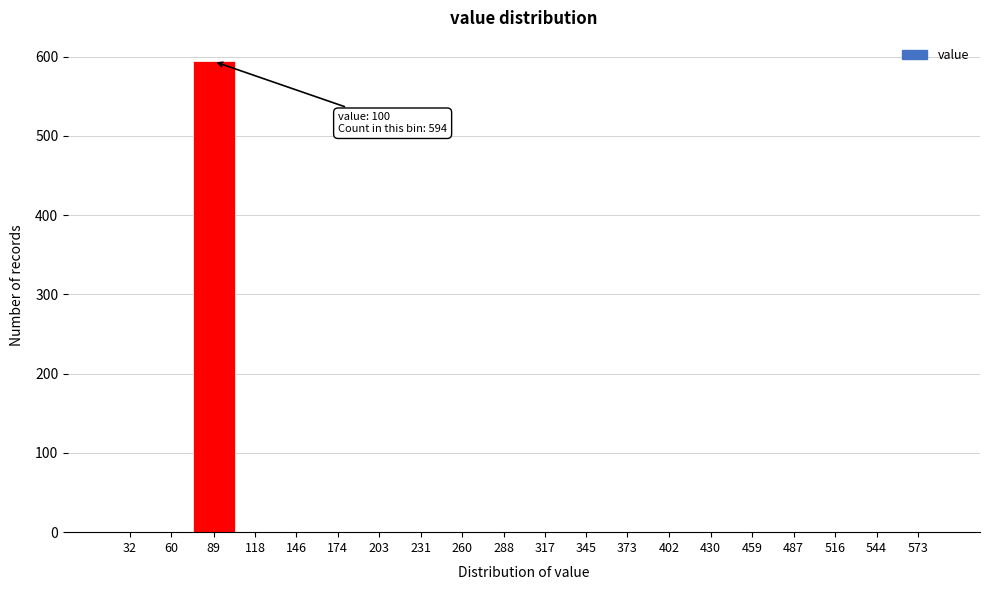

Reading right to left, what are all the values shown in this chart?

573=0	544=0	516=0	487=0	459=0	430=0	402=0	373=0	345=0	317=0	288=0	260=0	231=0	203=0	174=0	146=0	118=0	89=594	60=0	32=0